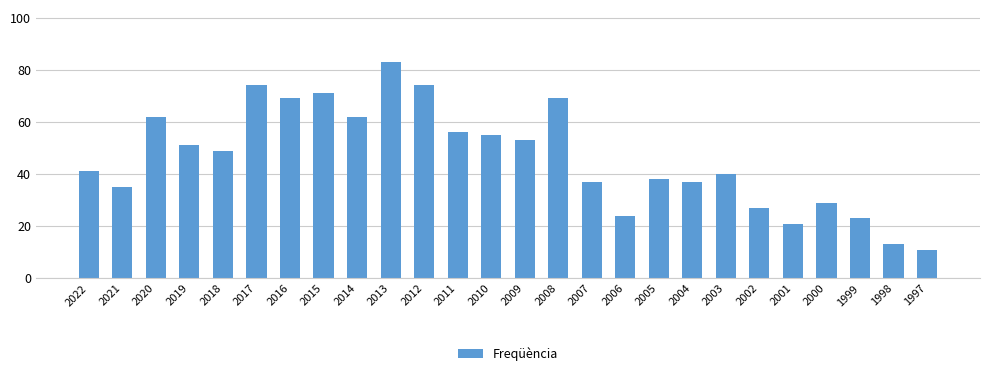

What is the difference between the maximum and minimum values?

72